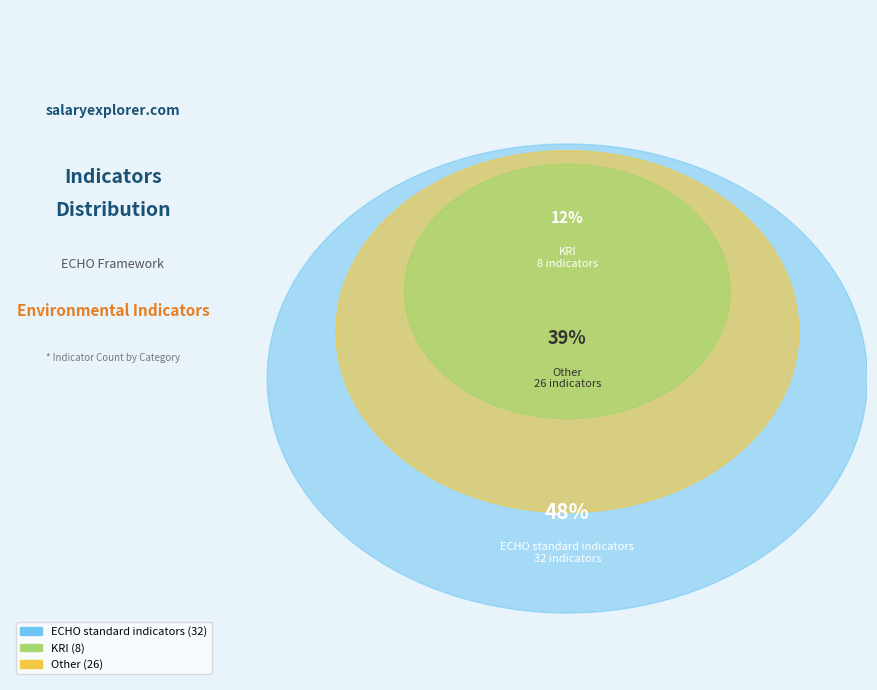

Is there any slice that represents more than half of the pie?

No